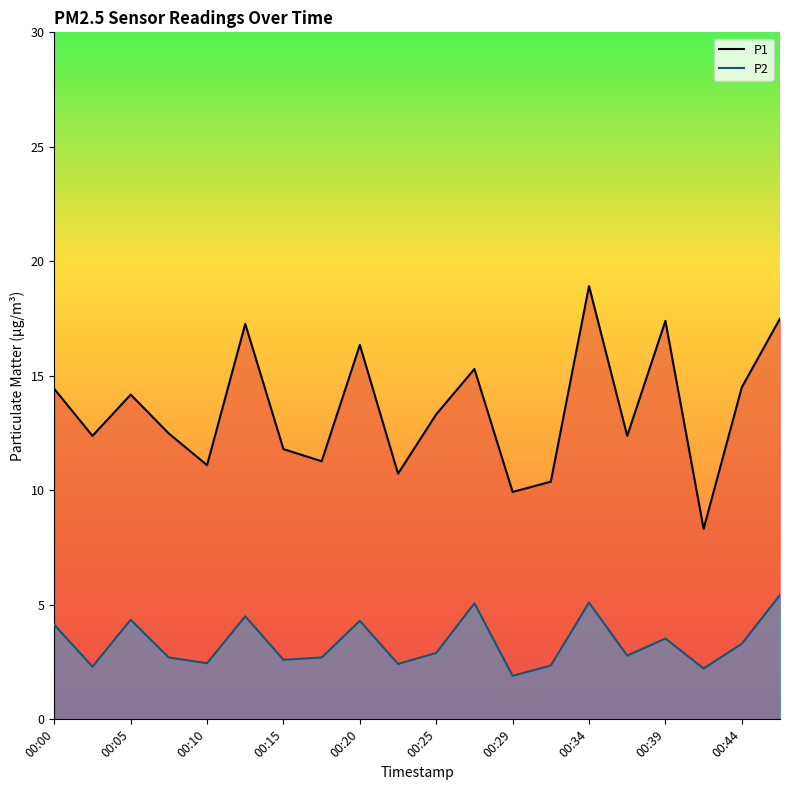

What is the value of the P1 point at the 18th from the left?

8.3